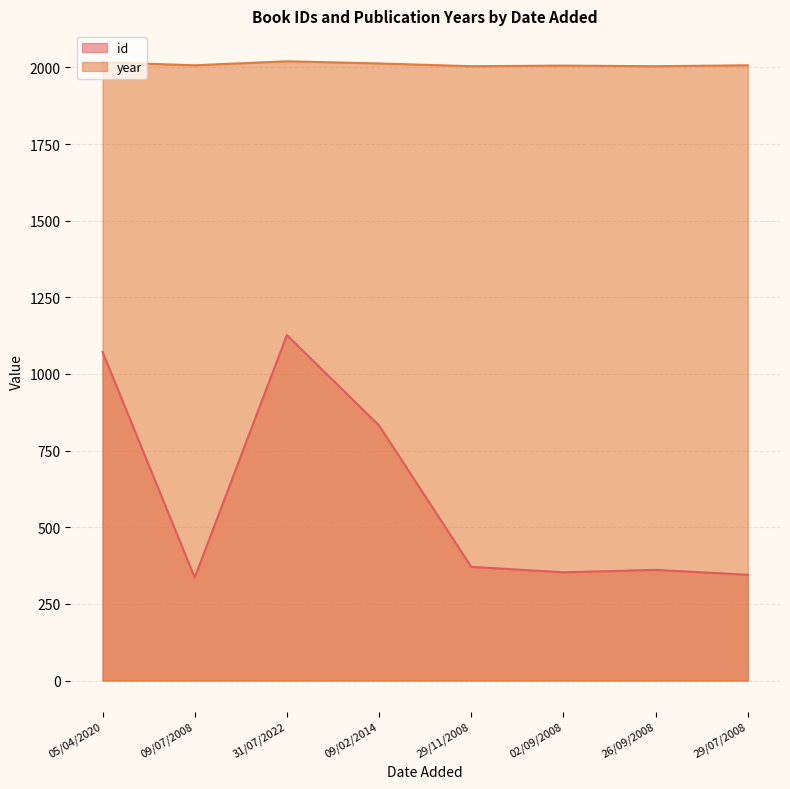

Which category has the lowest value across all series?

09/07/2008